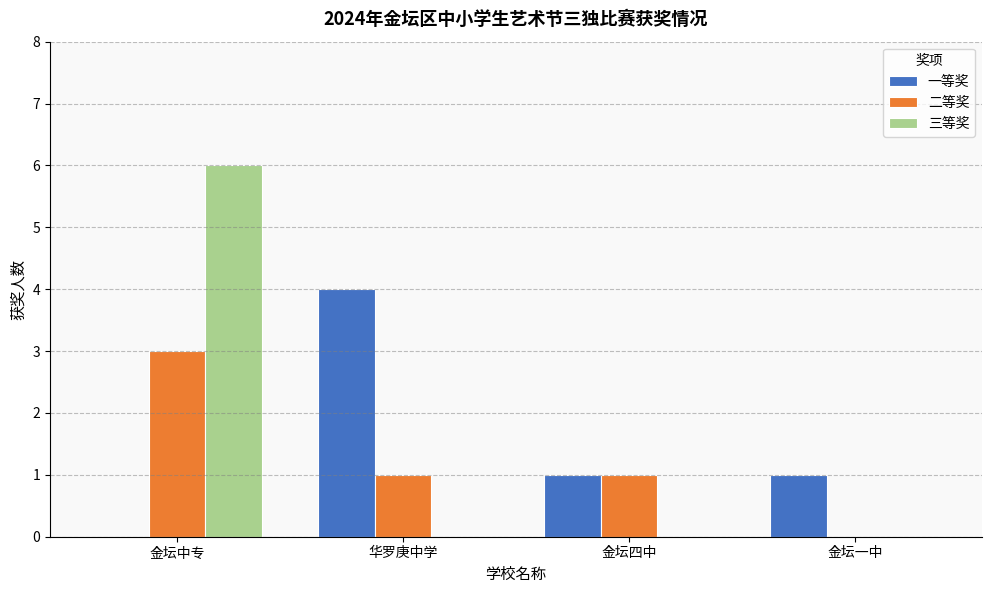

The value of 一等奖 at 金坛四中 is 1. True or false?

True